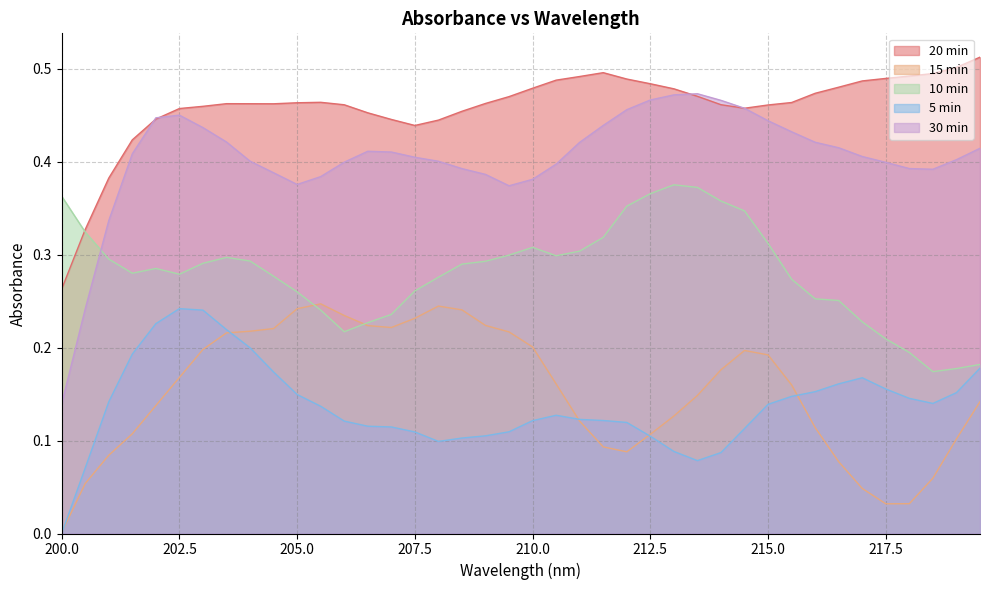

Does the chart have visible grid lines?

Yes